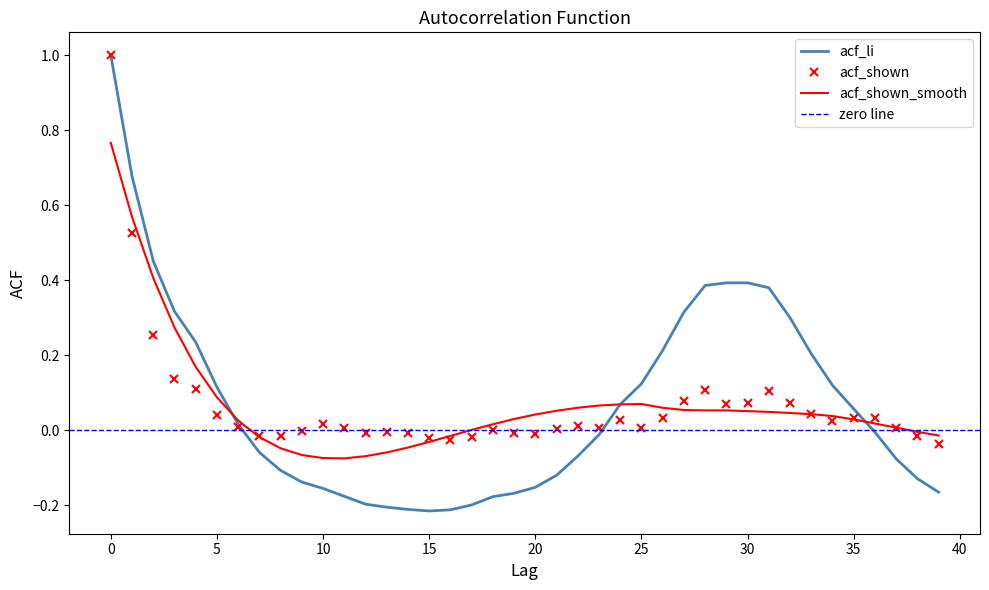

How many interior local peaks does the acf_shown_smooth series have?

1